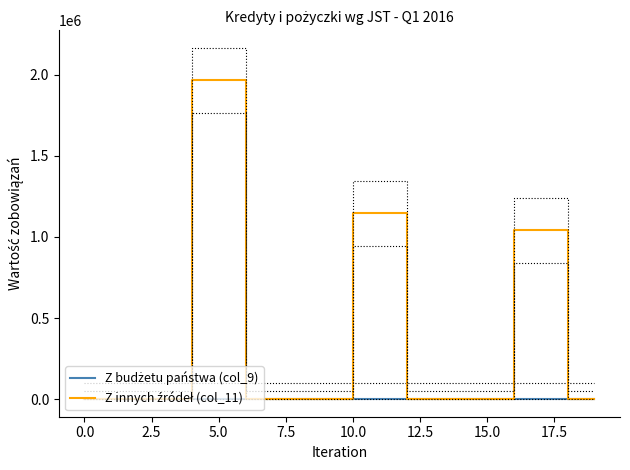

True or false: Z innych źródeł (col_11) and Z budżetu państwa (col_9) cross at least once.

False